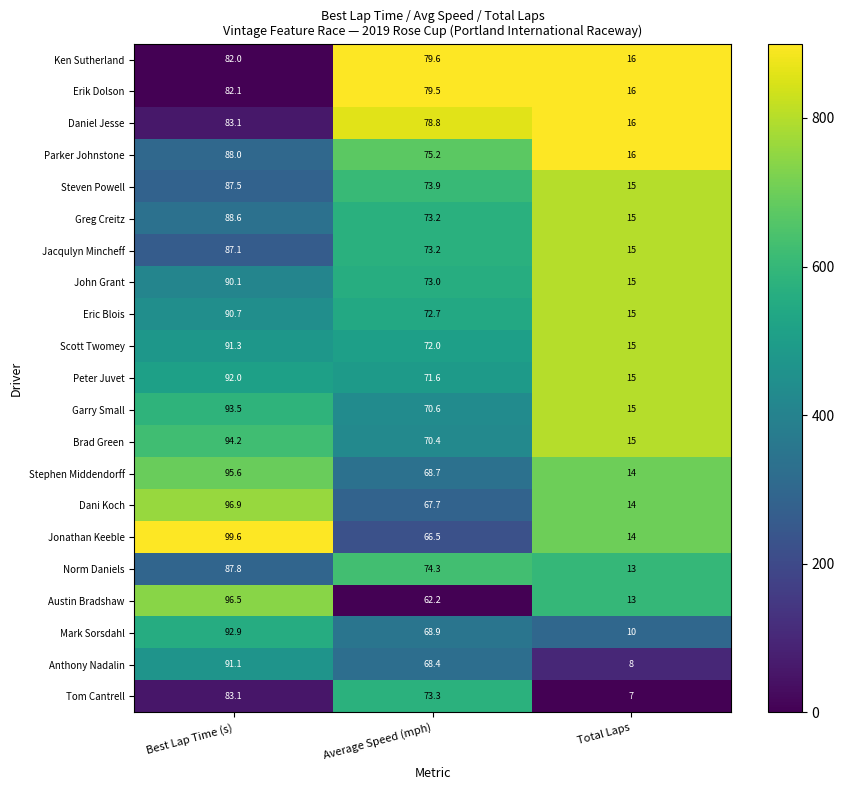

Is the value of Norm Daniels at Best Lap Time (s) greater than the value of Erik Dolson at Average Speed (mph)?

Yes